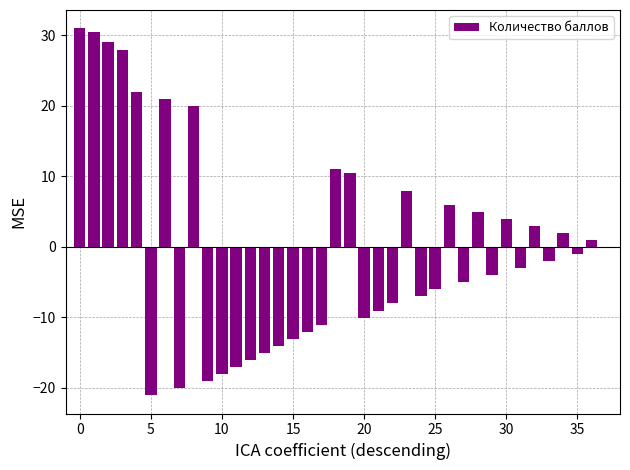

The value at 20 is -10.0. True or false?

True